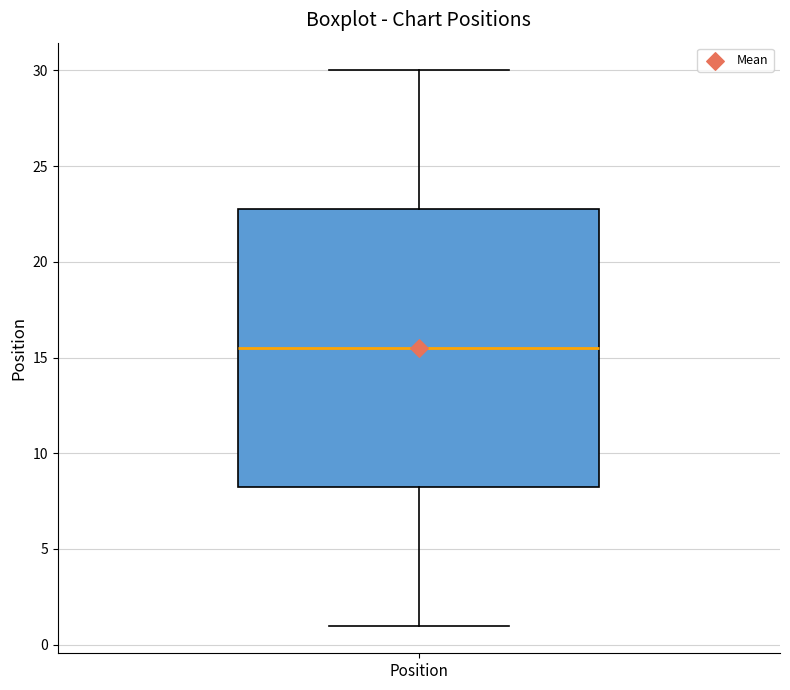

Transcribe this box plot: give where the median line is, the range the box spans, and where the two whiskers end, as read against the y-axis. The values are not printed on the chart, so give them approximately, as read against the axis.

median 15.5, box 8.5 to 23.0, whiskers 1.0 to 30.0